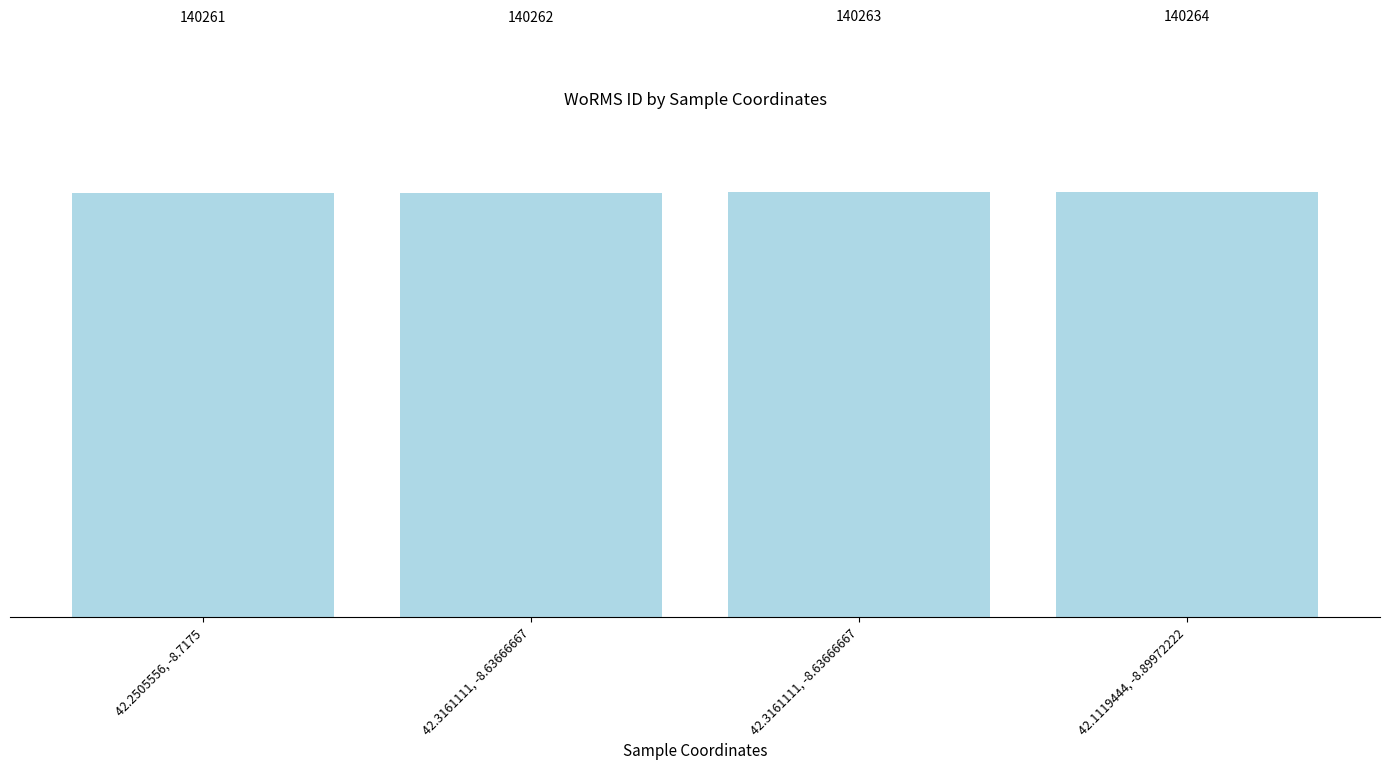

List the labels in order of value, largest first.

42.1119444, -8.89972222, 42.3161111, -8.63666667, 42.3161111, -8.63666667, 42.2505556, -8.7175